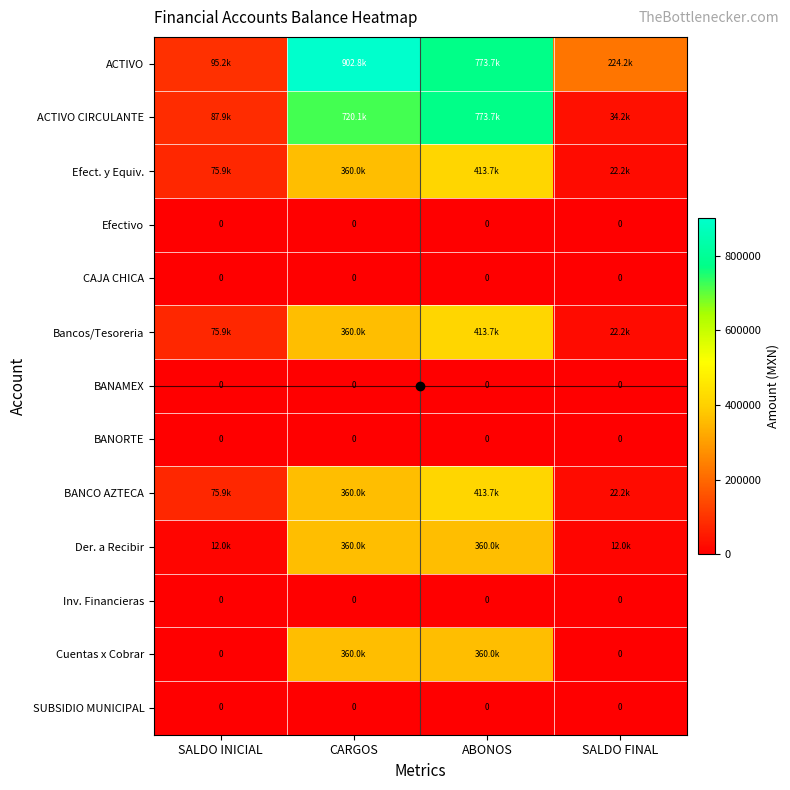

List the labels in order of BANORTE value, largest first.

SALDO INICIAL, CARGOS, ABONOS, SALDO FINAL